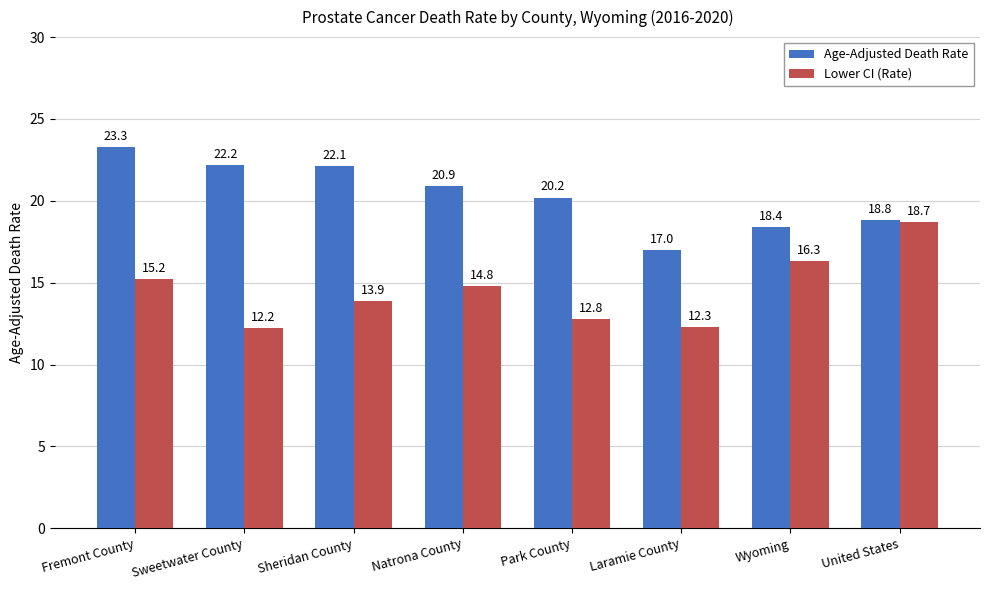

What is the highest value of the Age-Adjusted Death Rate series?

23.3